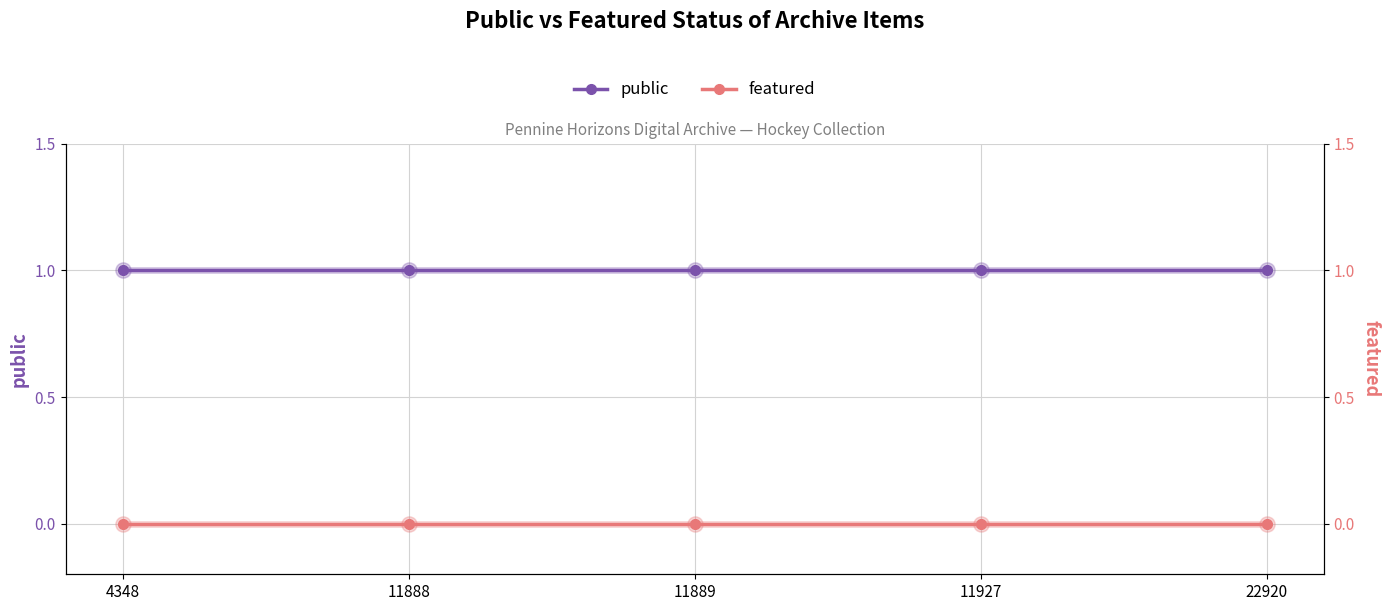

Does the chart have visible grid lines?

Yes